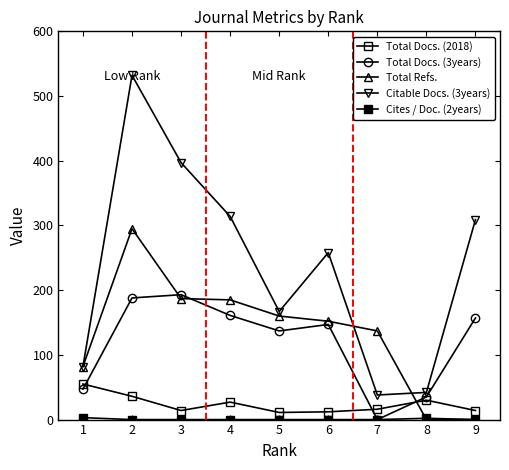

How many values in the Citable Docs. (3years) series are below 258?

4